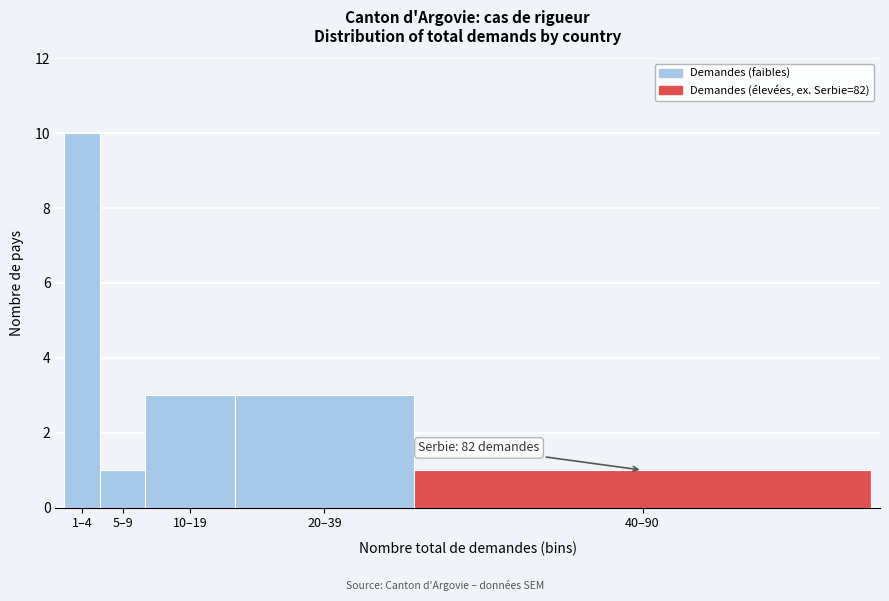

Reading left to right, what are all the values shown in this chart?

10	1	3	3	1